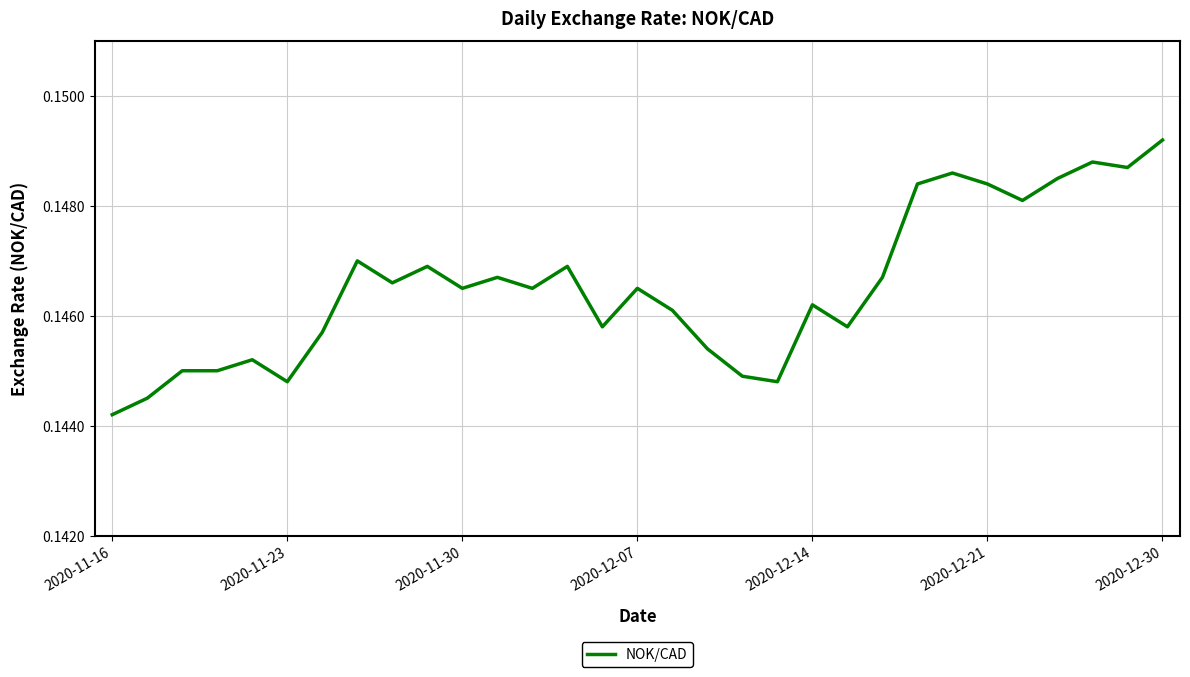

Reading left to right, what are all the values shown in this chart?

0.1	0.1	0.1	0.1	0.1	0.1	0.1	0.1	0.1	0.1	0.1	0.1	0.1	0.1	0.1	0.1	0.1	0.1	0.1	0.1	0.1	0.1	0.1	0.1	0.1	0.1	0.1	0.1	0.1	0.1	0.1